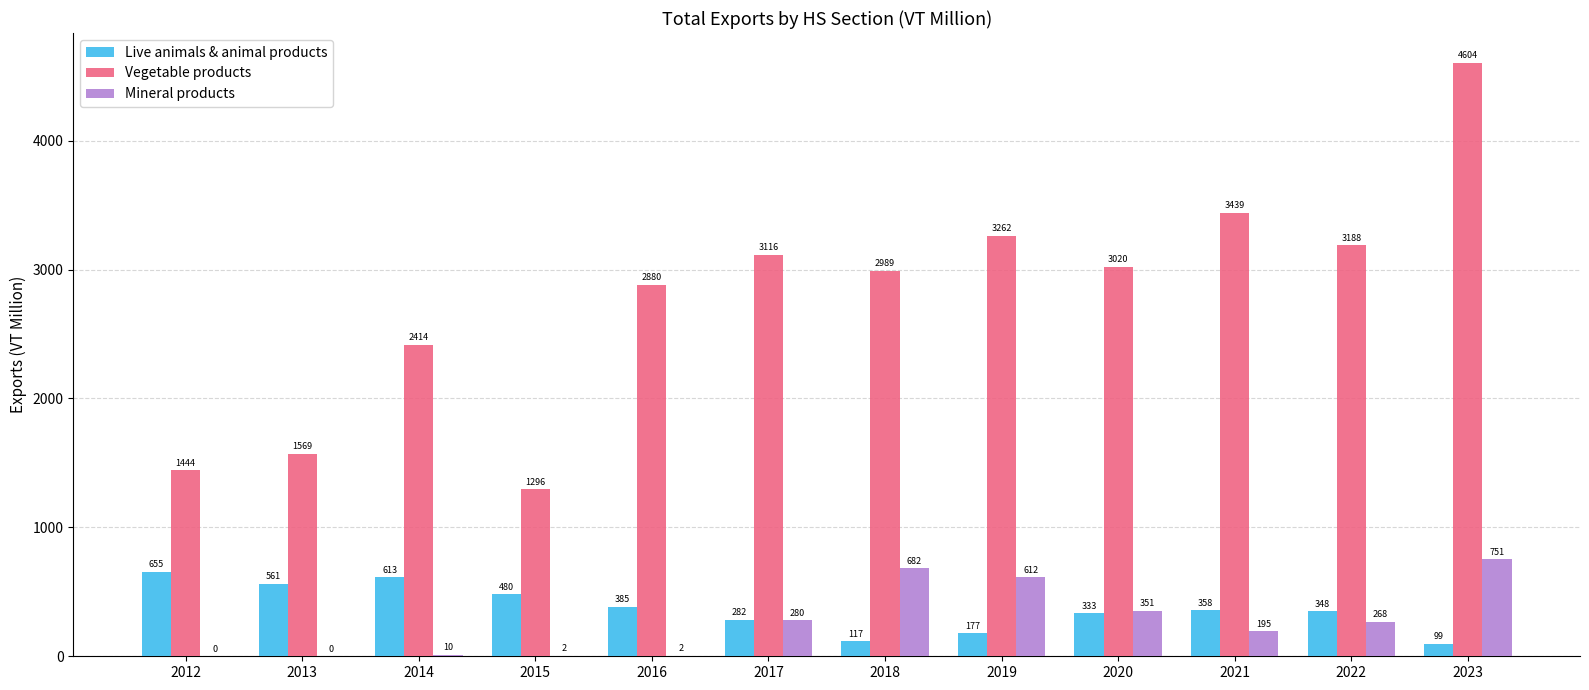

What is the greatest value displayed?

4604.3